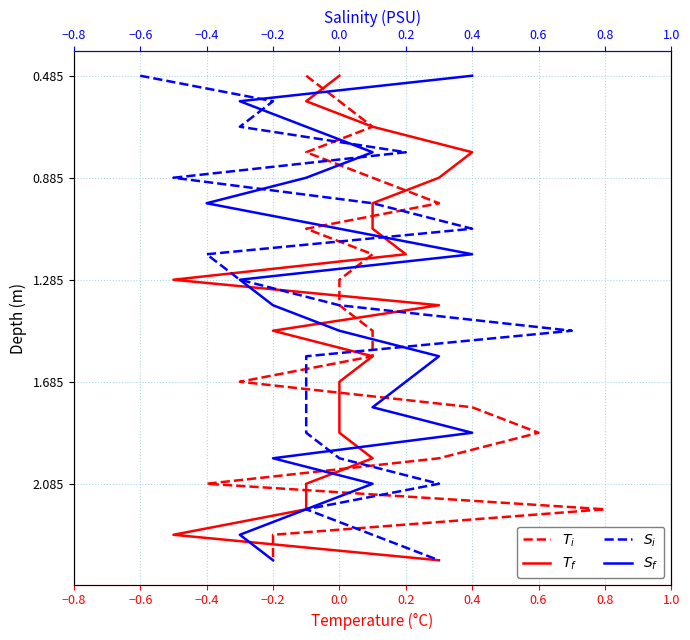

True or false: $S_i$ and $T_i$ intersect in this chart.

False